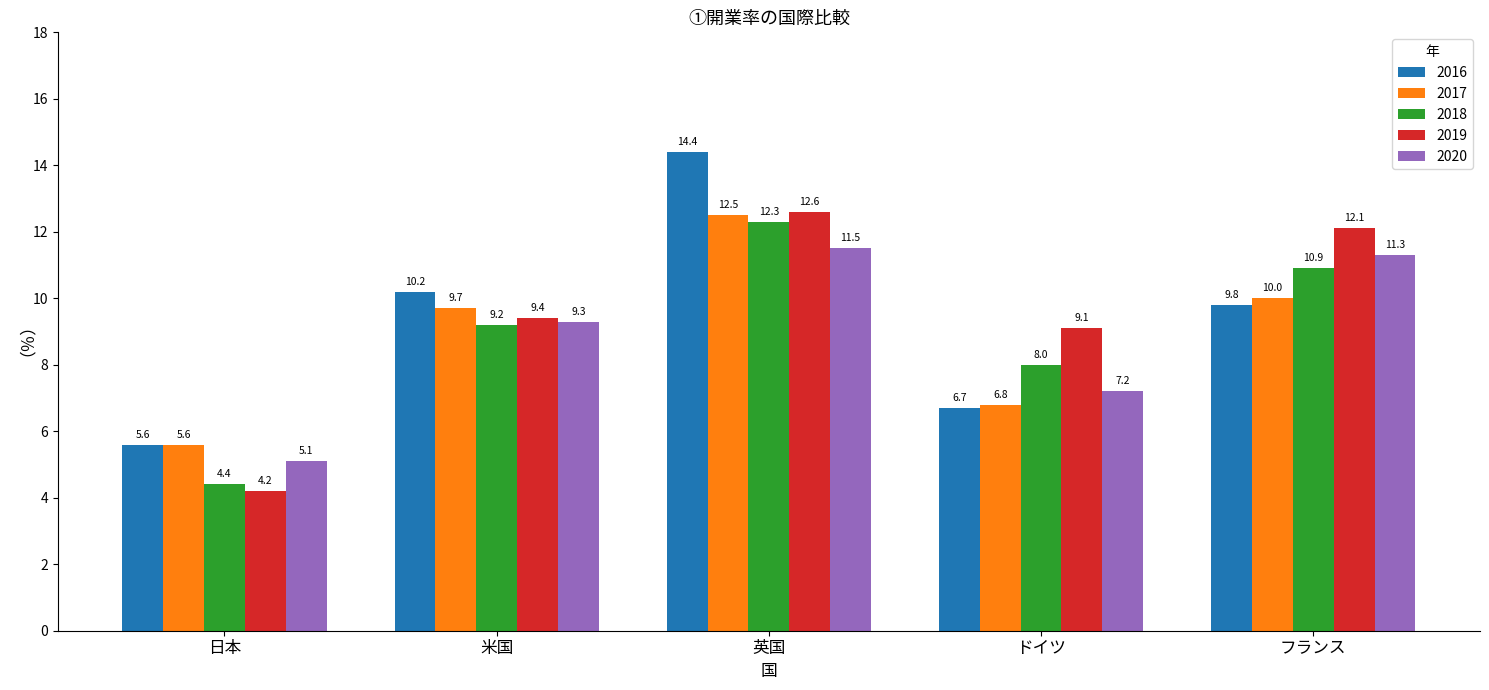

At 英国, list the series in order from smallest to largest.

2020, 2018, 2017, 2019, 2016